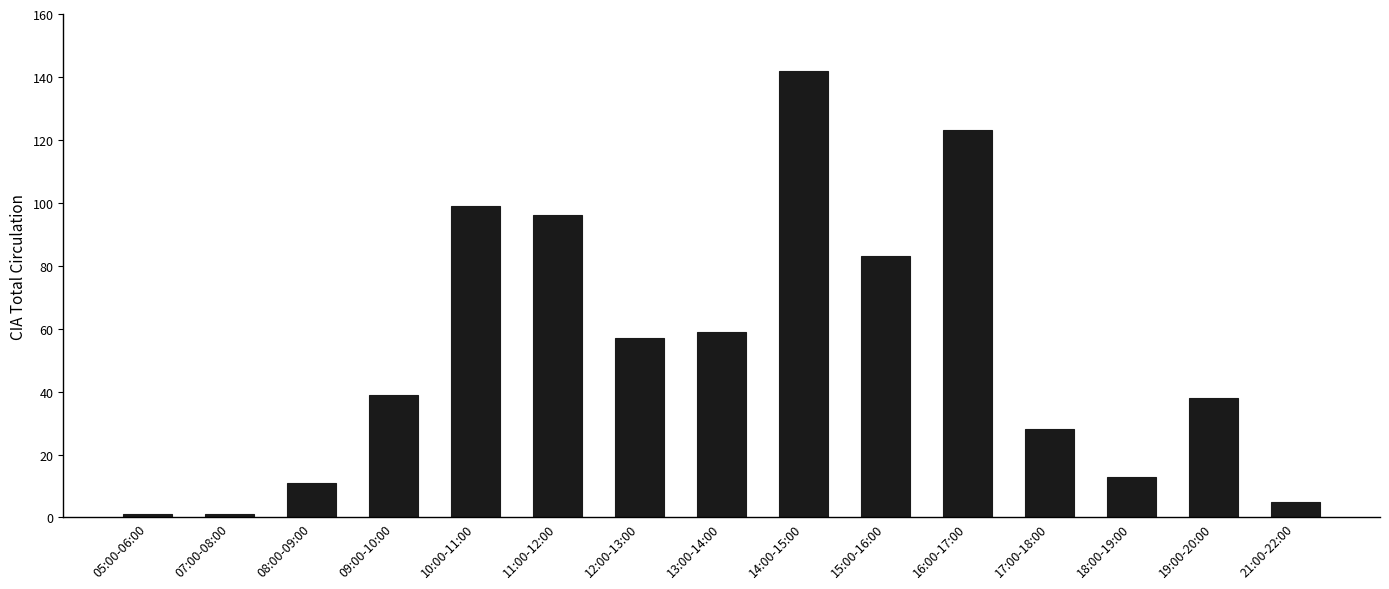

The value at 16:00-17:00 is 192. True or false?

False